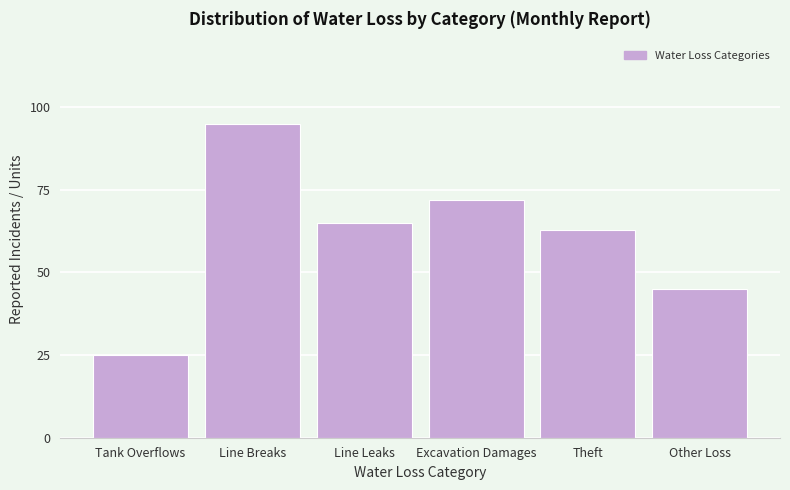

Reading left to right, transcribe all the data shown in this chart.

25	95	65	72	63	45